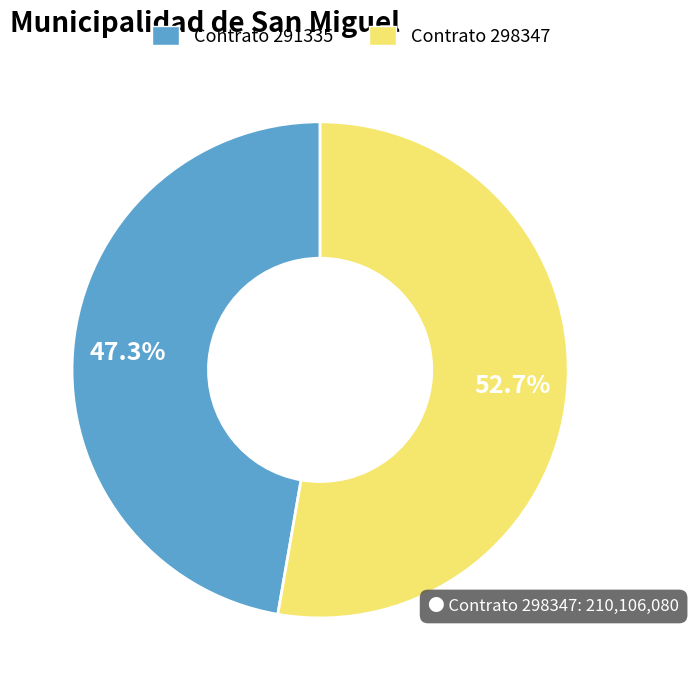

How many slices are in this pie chart?

2